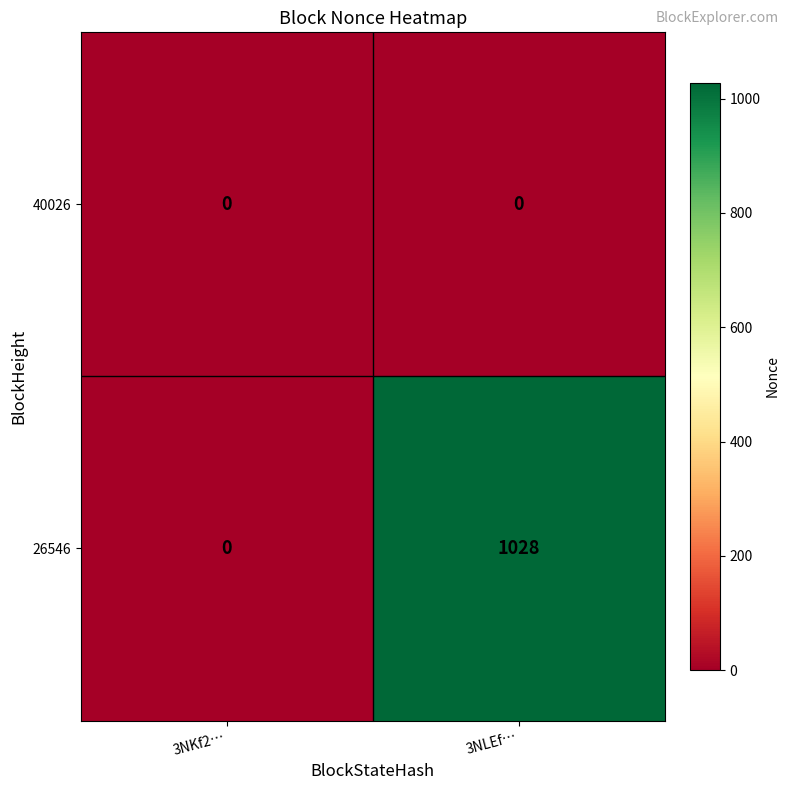

At which label is 26546 closest to 514?

3NKf2…